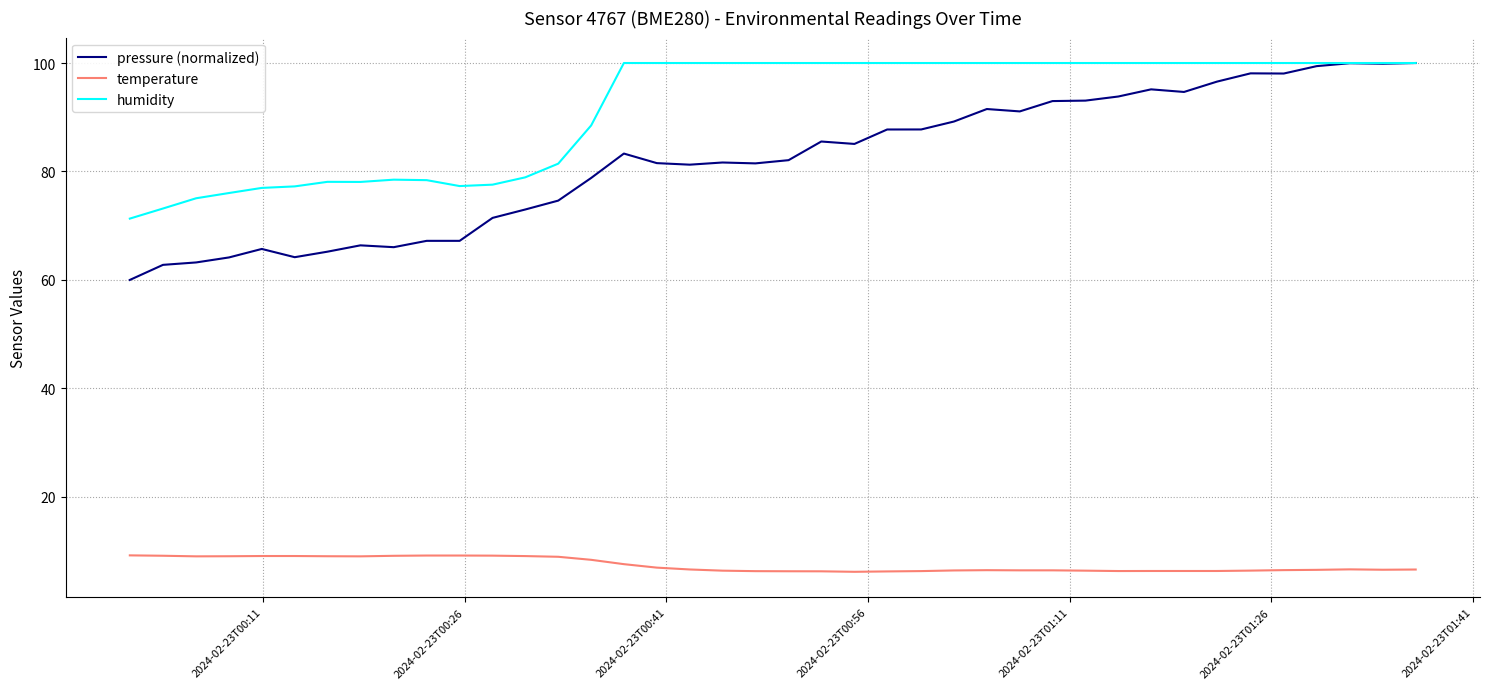

Which series has the widest spread of values?

pressure (normalized)